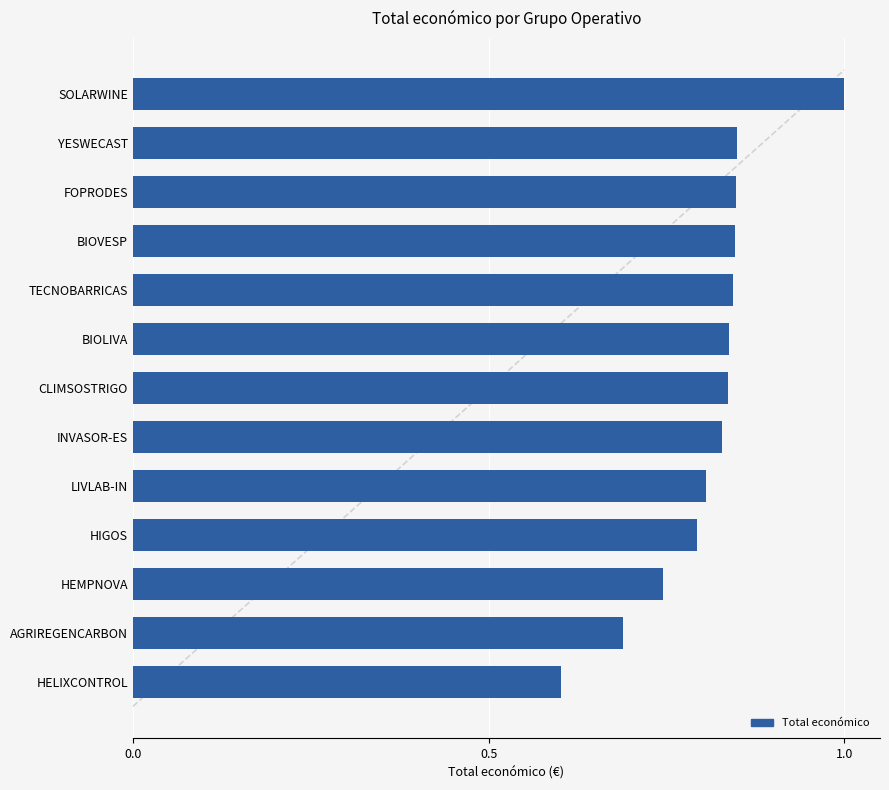

Which has a higher value, LIVLAB-IN or TECNOBARRICAS?

TECNOBARRICAS